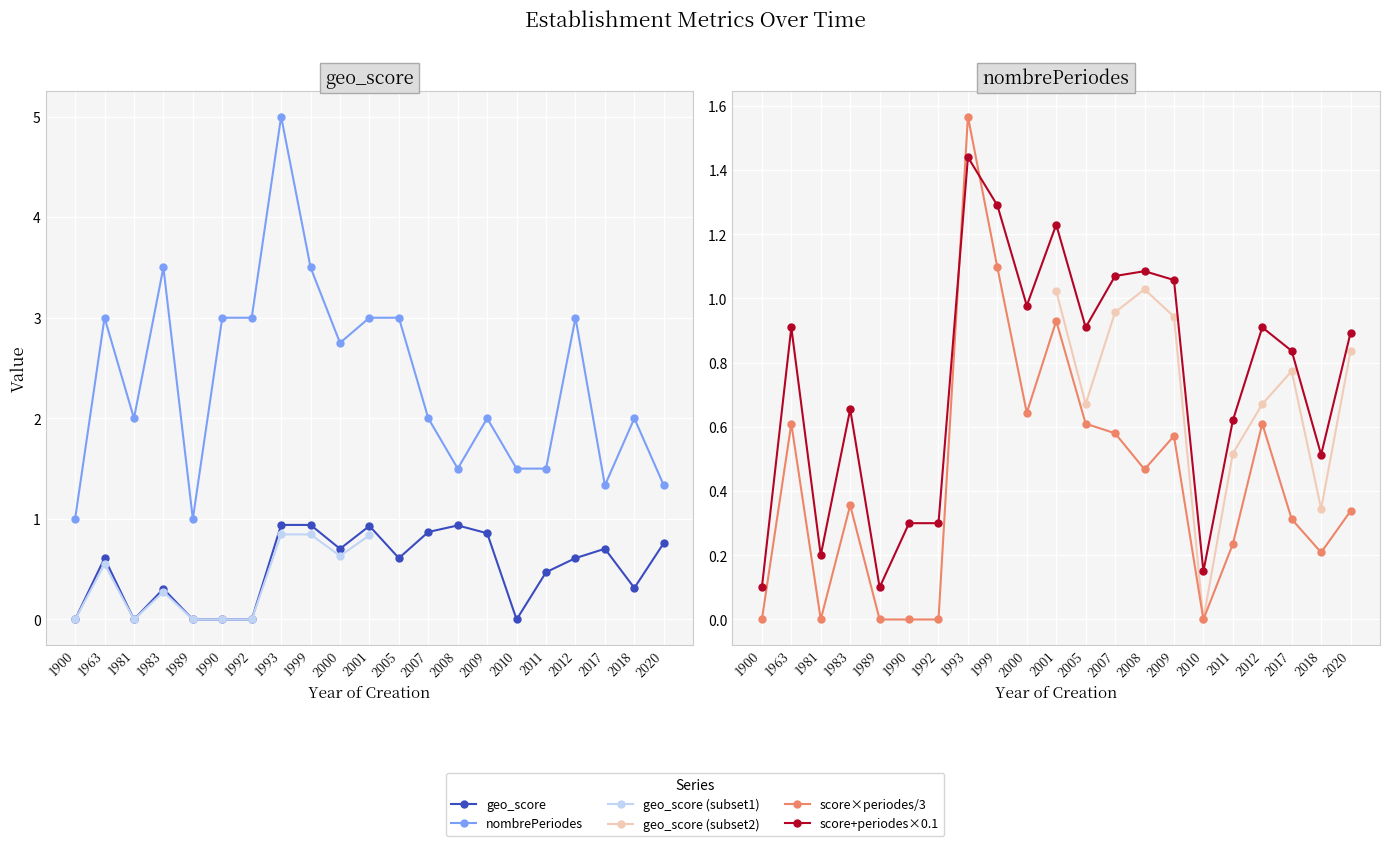

What is the sum of the geo_score values at 2017 and 2009?

1.7